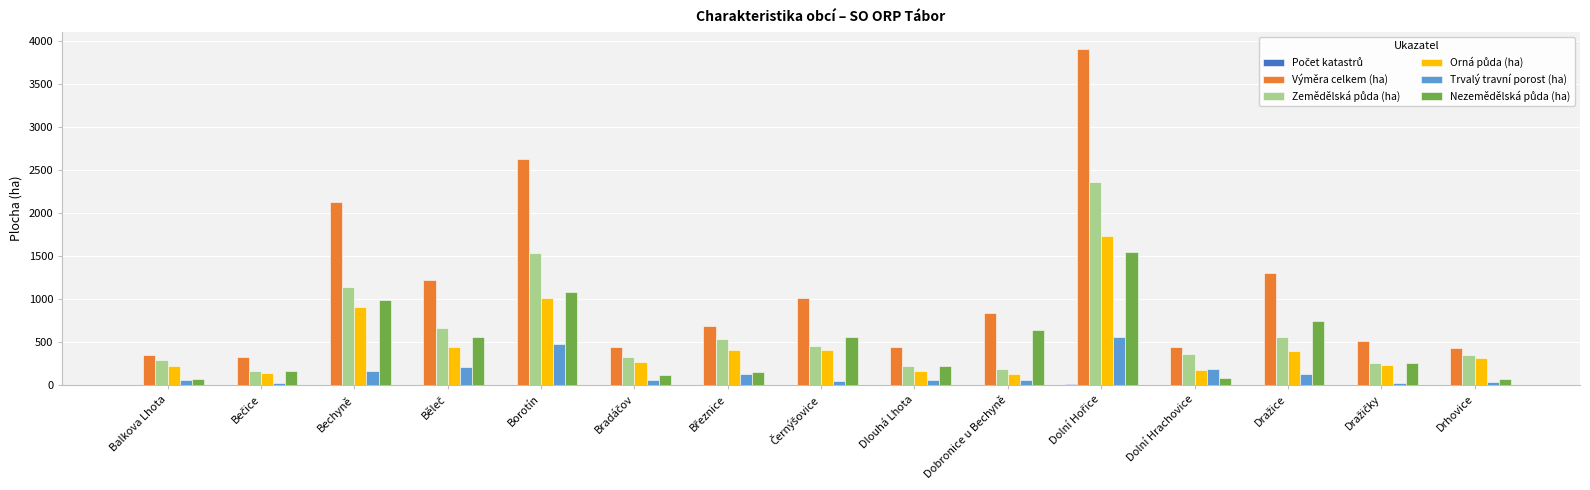

The Výměra celkem (ha) series shows 832.1 at Dobronice u Bechyně. True or false?

True